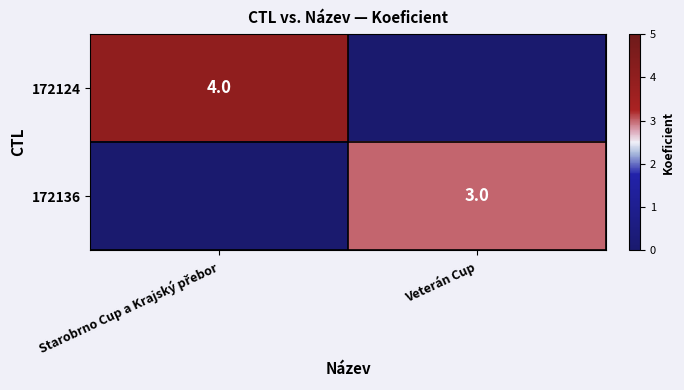

True or false: 172136 has a value of 5 at Veterán Cup.

False